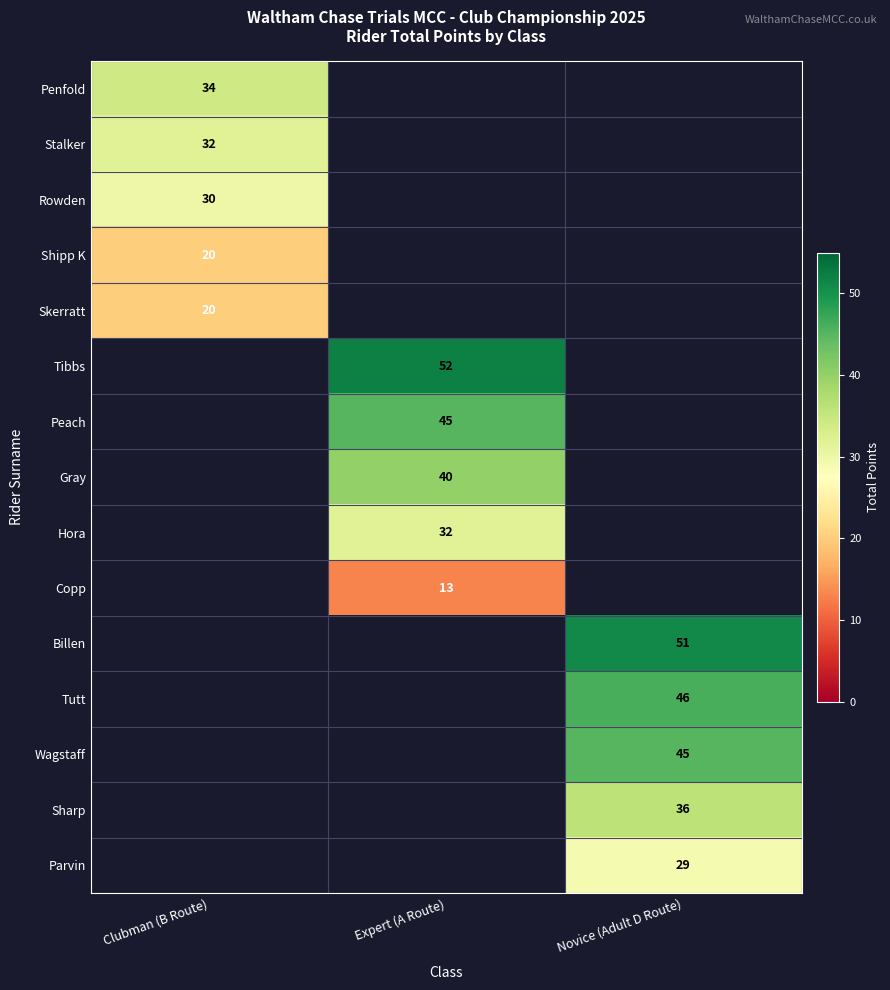

The Stalker series shows 32 at Clubman (B Route). True or false?

True